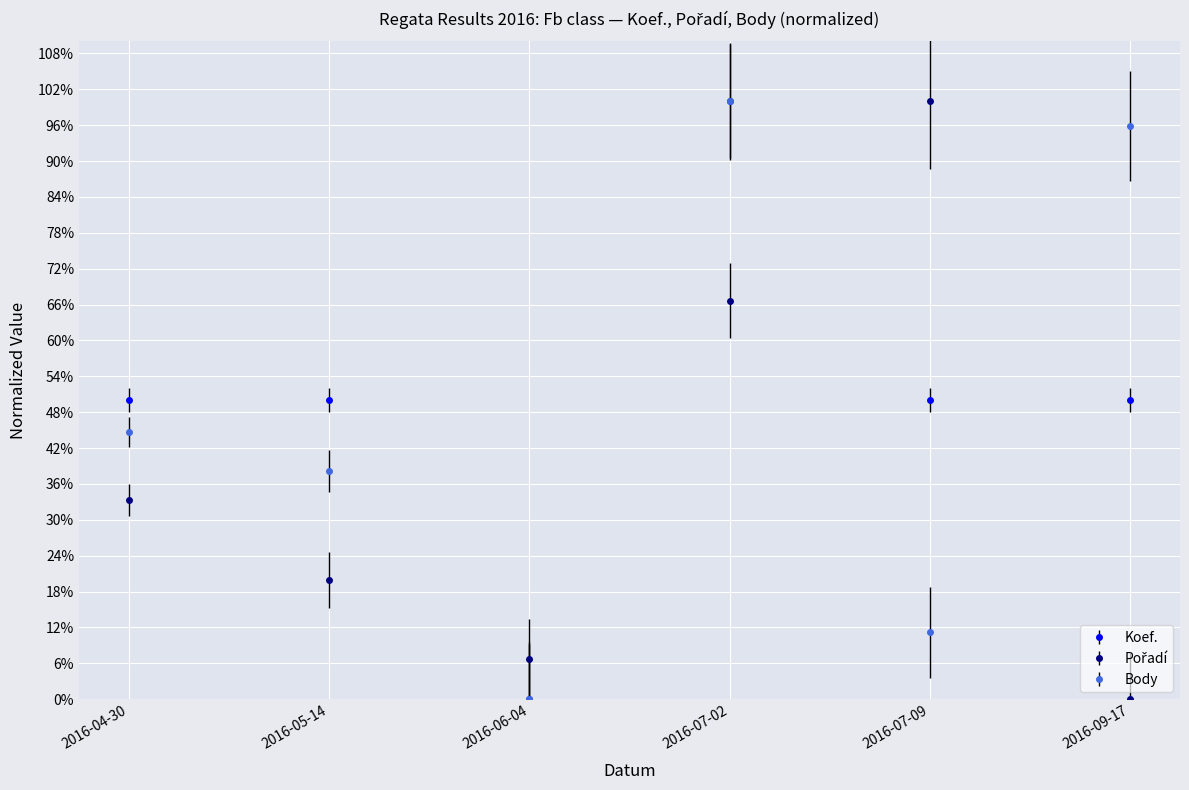

Which series changed the most between 2016-06-04 and 2016-09-17?

Body